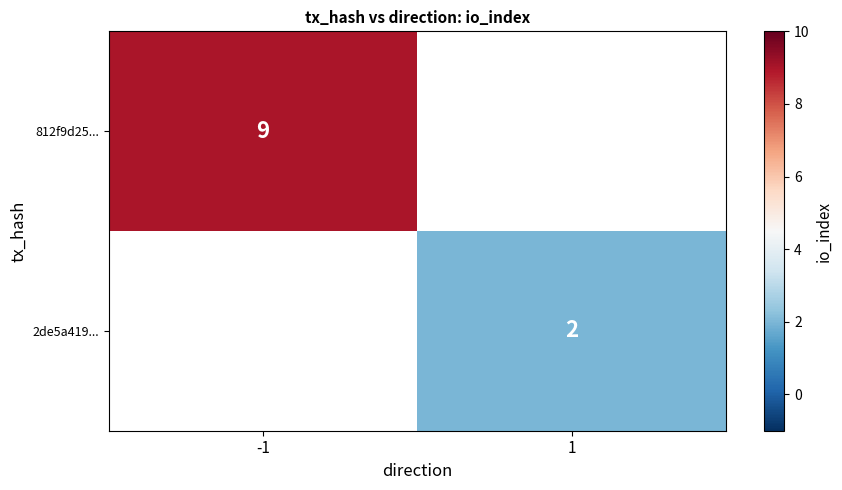

The value of 2de5a419... at 1 is 2. True or false?

True